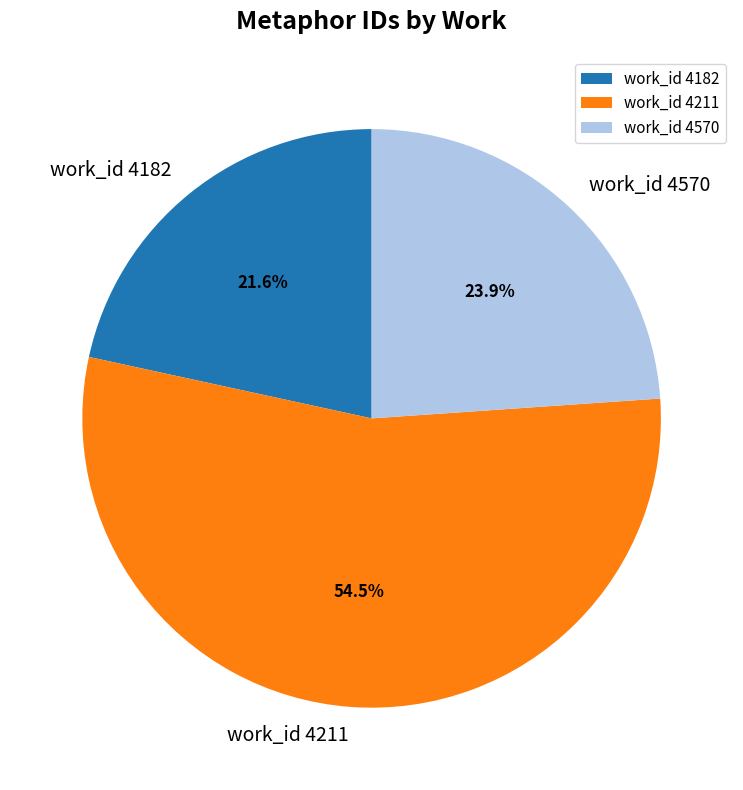

Combined, what portion of the pie is work_id 4570 and work_id 4182?

45.5%